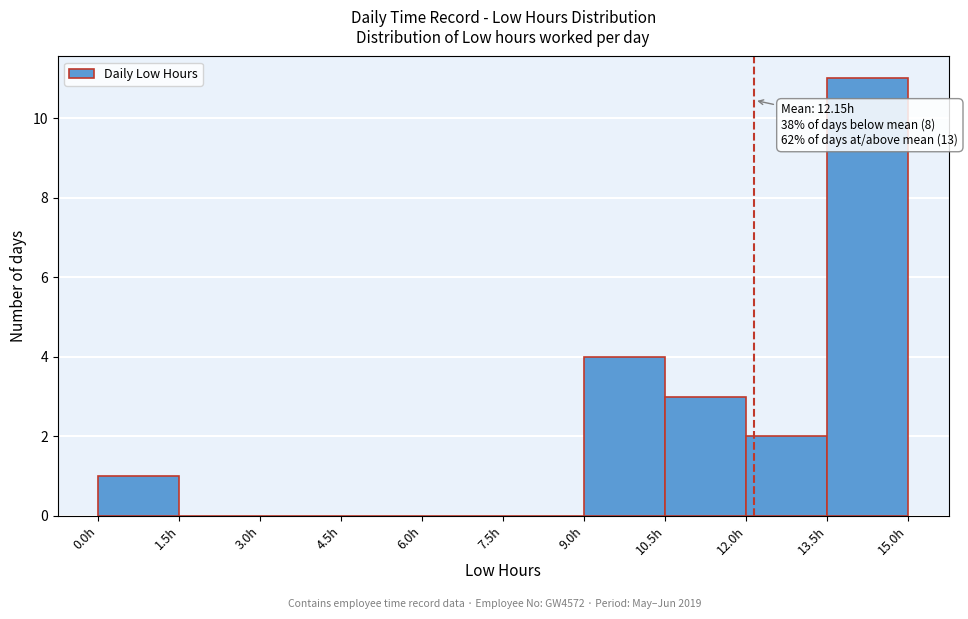

Which range on the x-axis has the tallest bar?

13.5 to 15.0